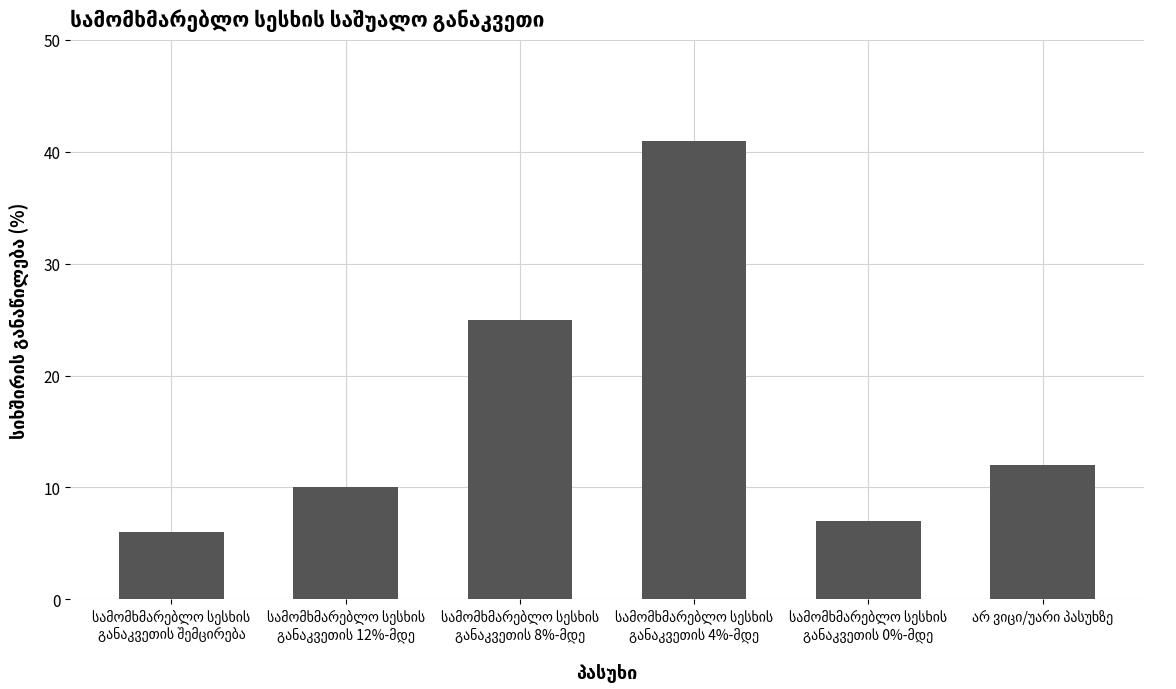

What is the value of the 1st bar from the left?

6